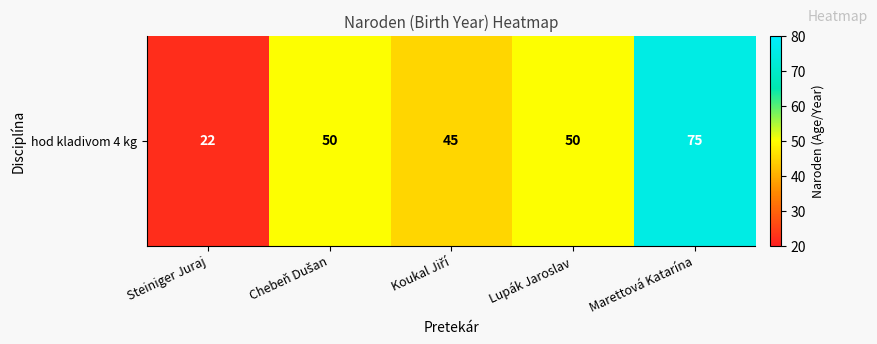

Rank the categories by value from highest to lowest.

Marettová Katarína, Chebeň Dušan, Lupák Jaroslav, Koukal Jiří, Steiniger Juraj